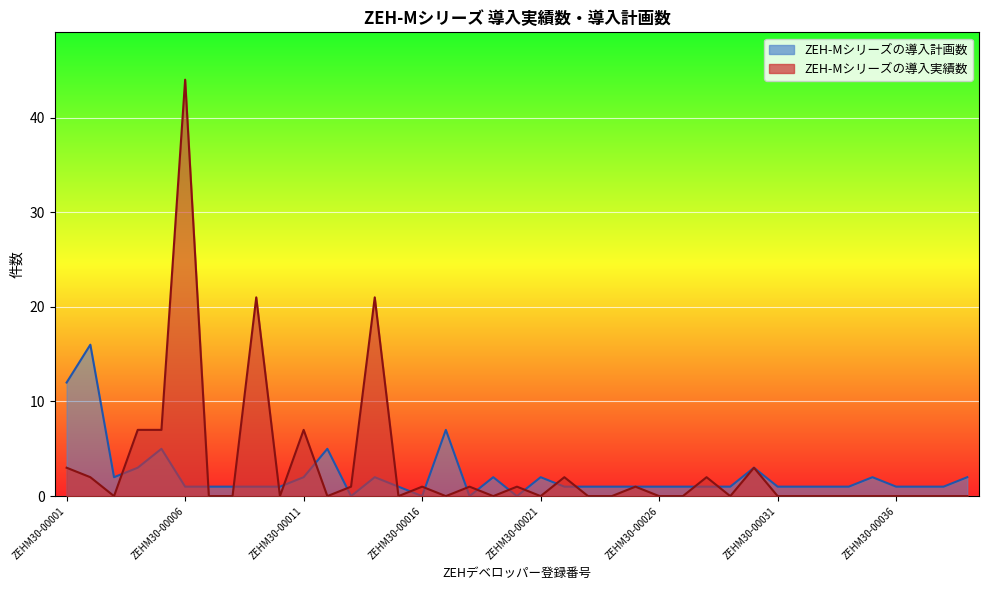

At which label is ZEH-Mシリーズの導入計画数 closest to 8?

ZEHM30-00017